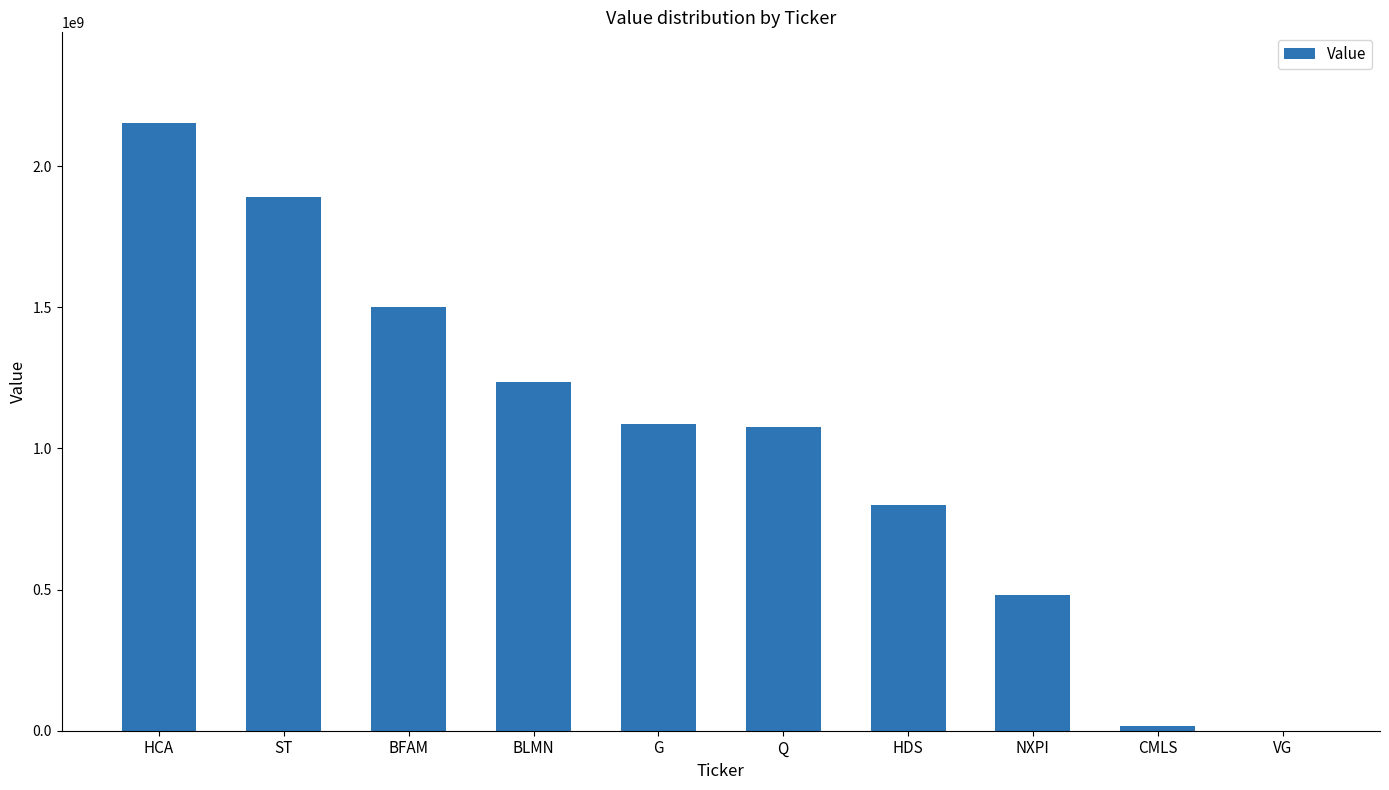

Between G and ST, which is larger?

ST